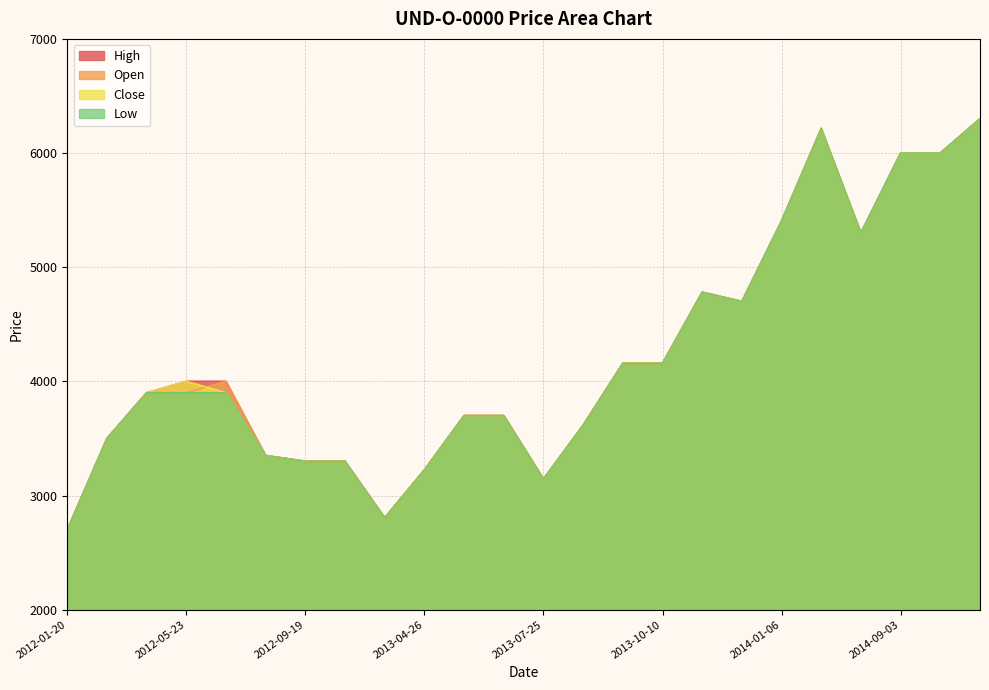

How many lines are shown in the chart?

4